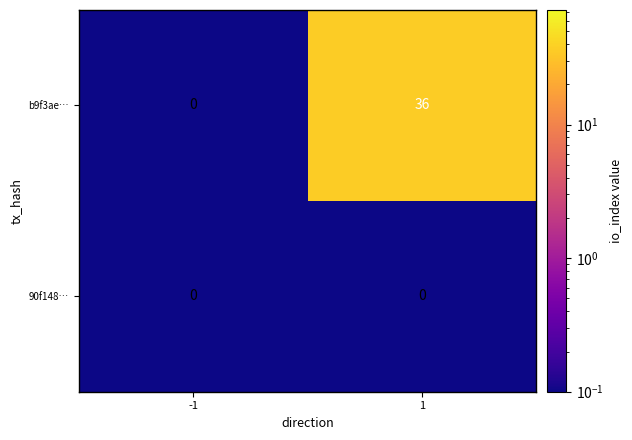

Reading left to right, what are all the values shown in this chart?

b9f3ae…: 0	36
90f148…: 0	0